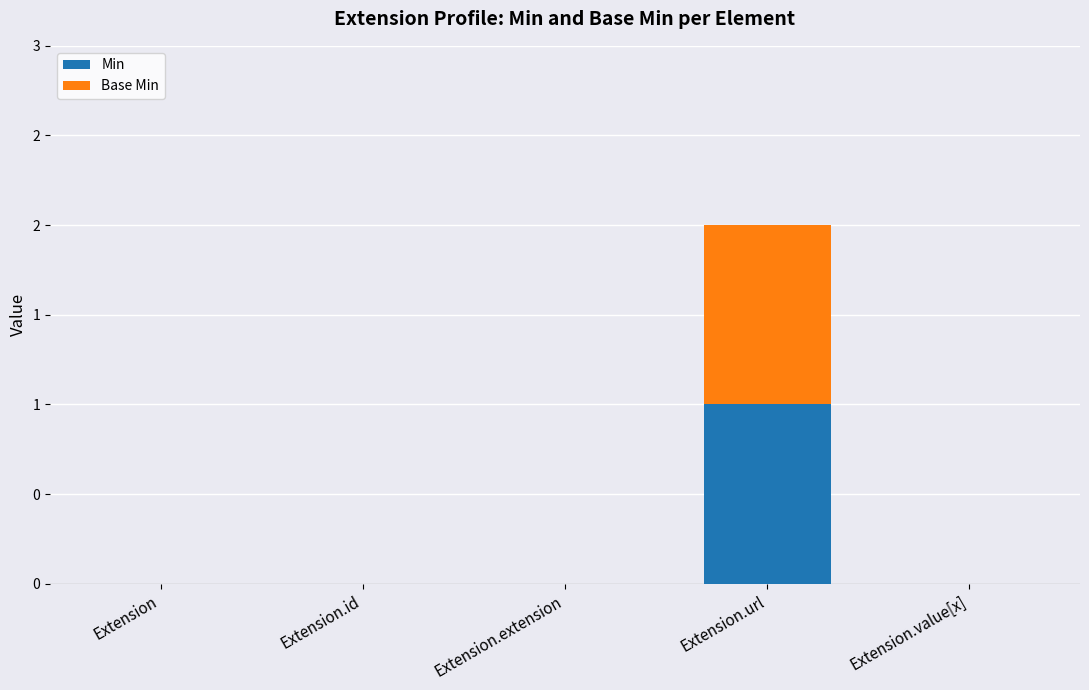

The Min series shows 0 at Extension.id. True or false?

False